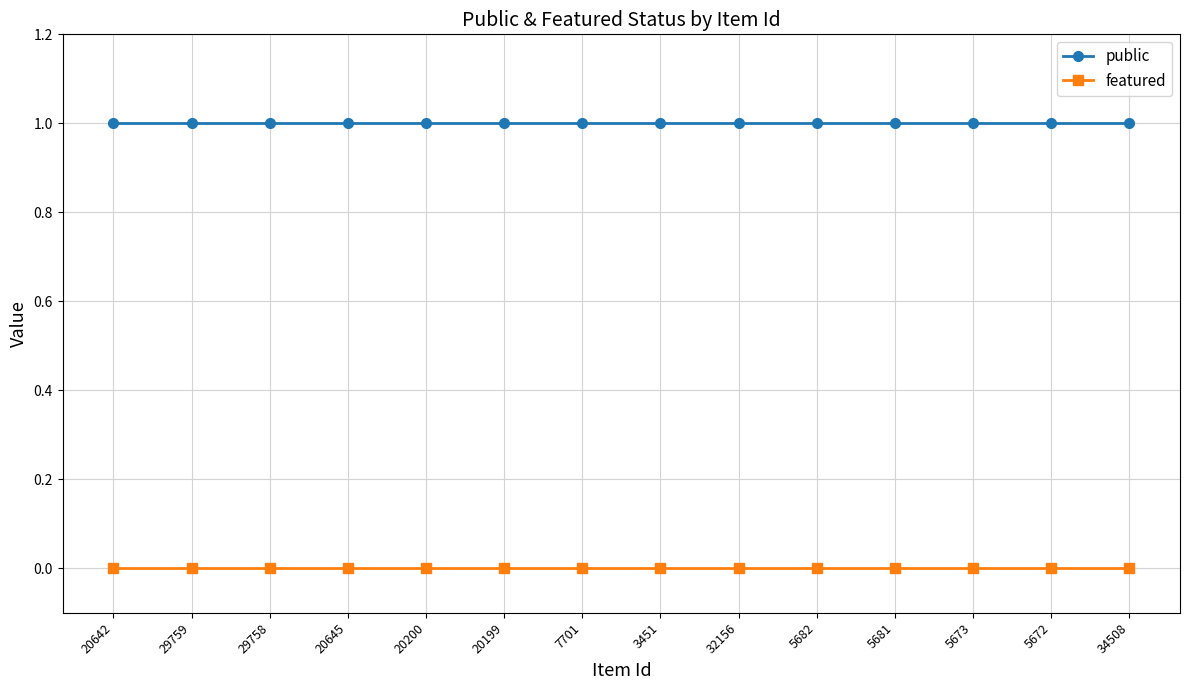

The featured series shows 0 at 7701. True or false?

True